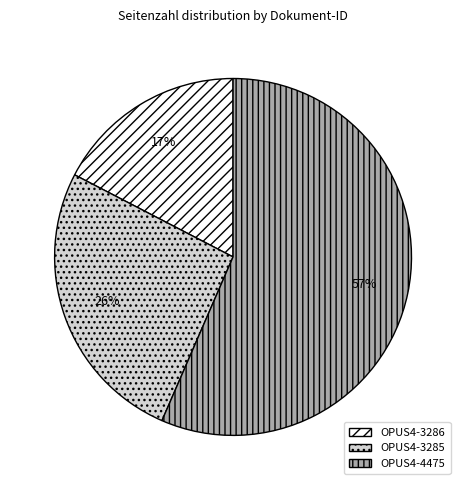

Is the sum of OPUS4-3285 and OPUS4-4475 greater than half?

Yes